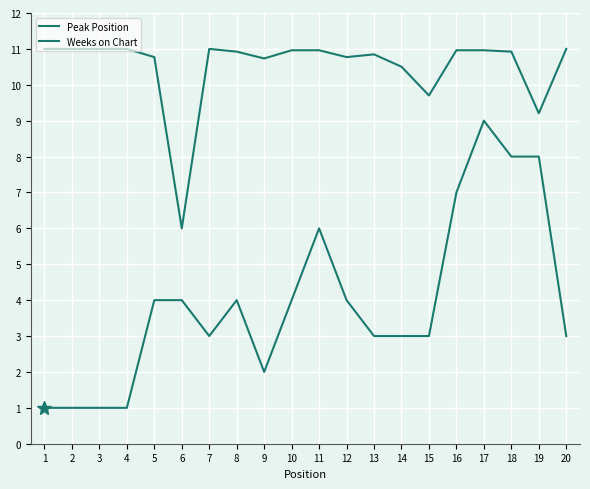

How many values in the Peak Position series are below 4?

10